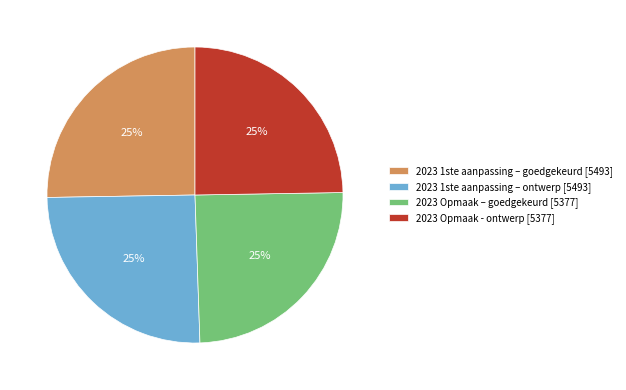

What percentage is the 2023 Opmaak – goedgekeurd slice, to the nearest percent?

25%